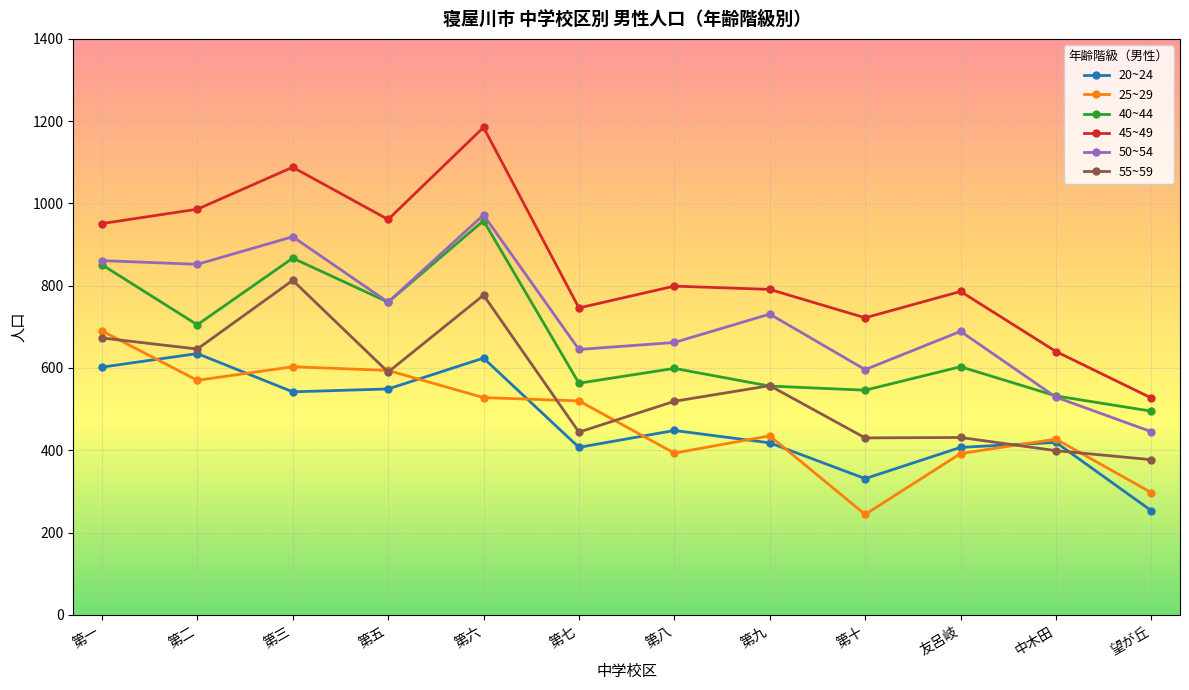

Where is 20~24 nearest to the value 444?

第八